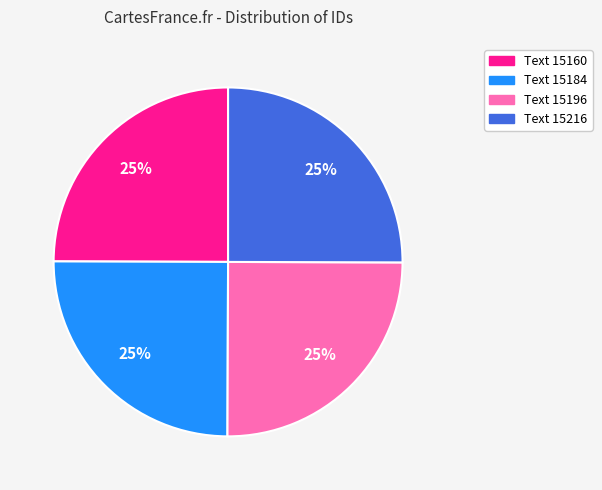

To the nearest percent, what is the combined percentage of Text 15216 and Text 15184?

50%